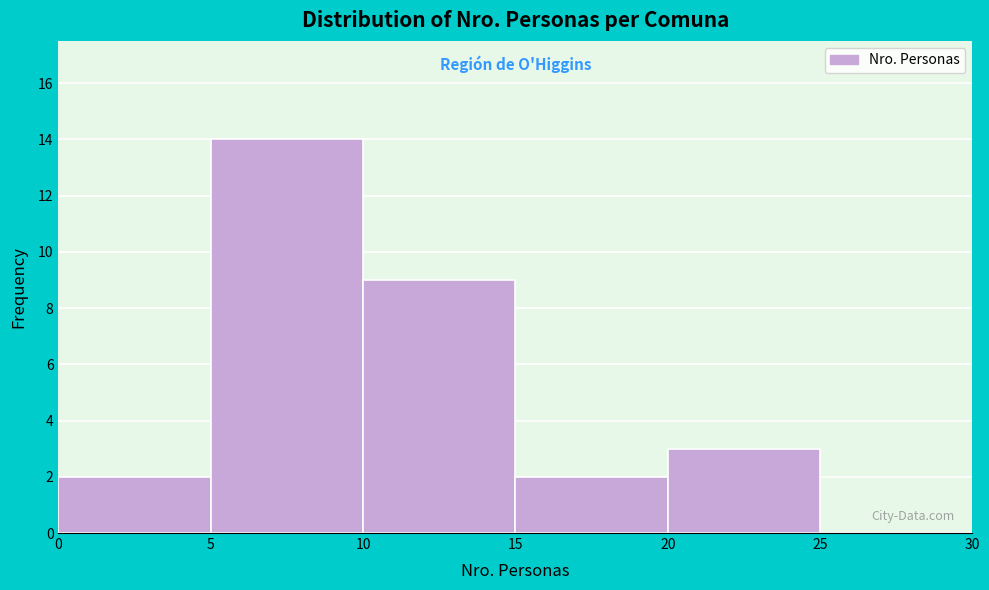

What is the height of the bar covering 15 to 20 on the x-axis? The values are not printed on the chart, so give them approximately, as read against the axis.

2